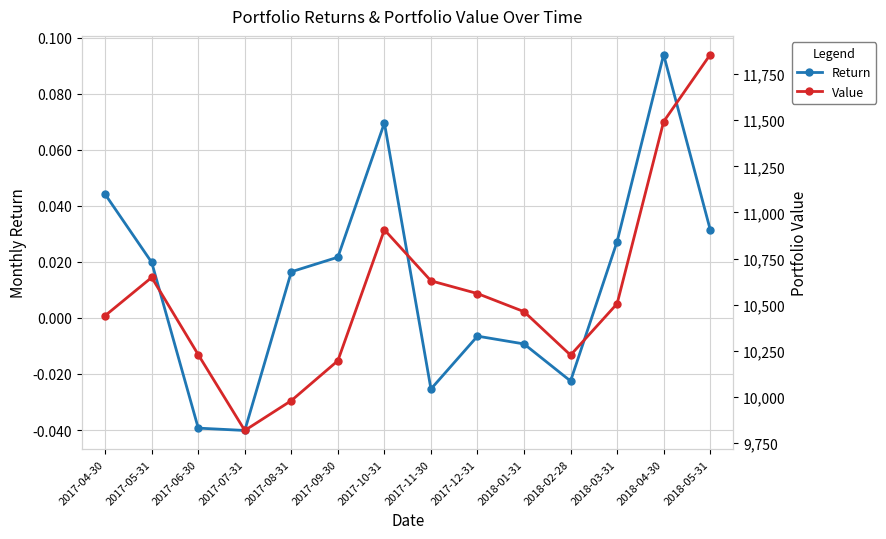

True or false: Return has a value of -0.0 at 2018-01-31.

False